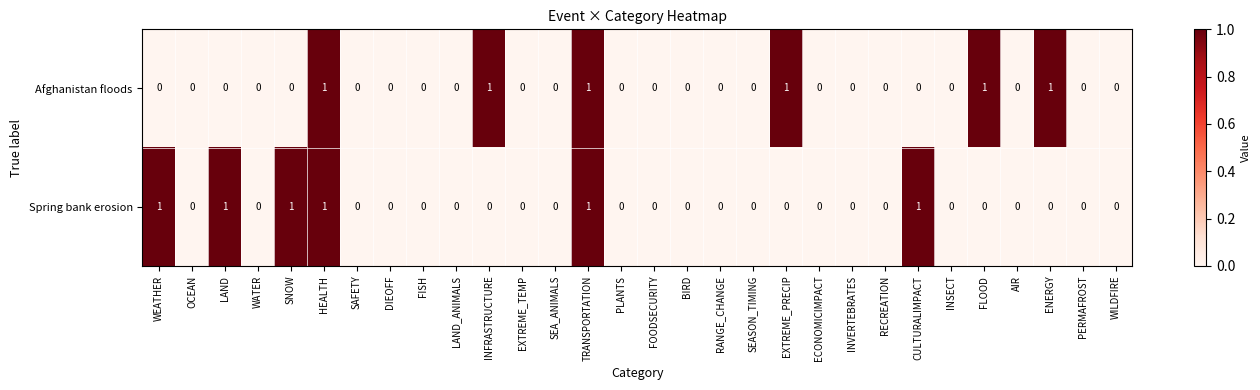

The value of Spring bank erosion at ENERGY is 1. True or false?

False